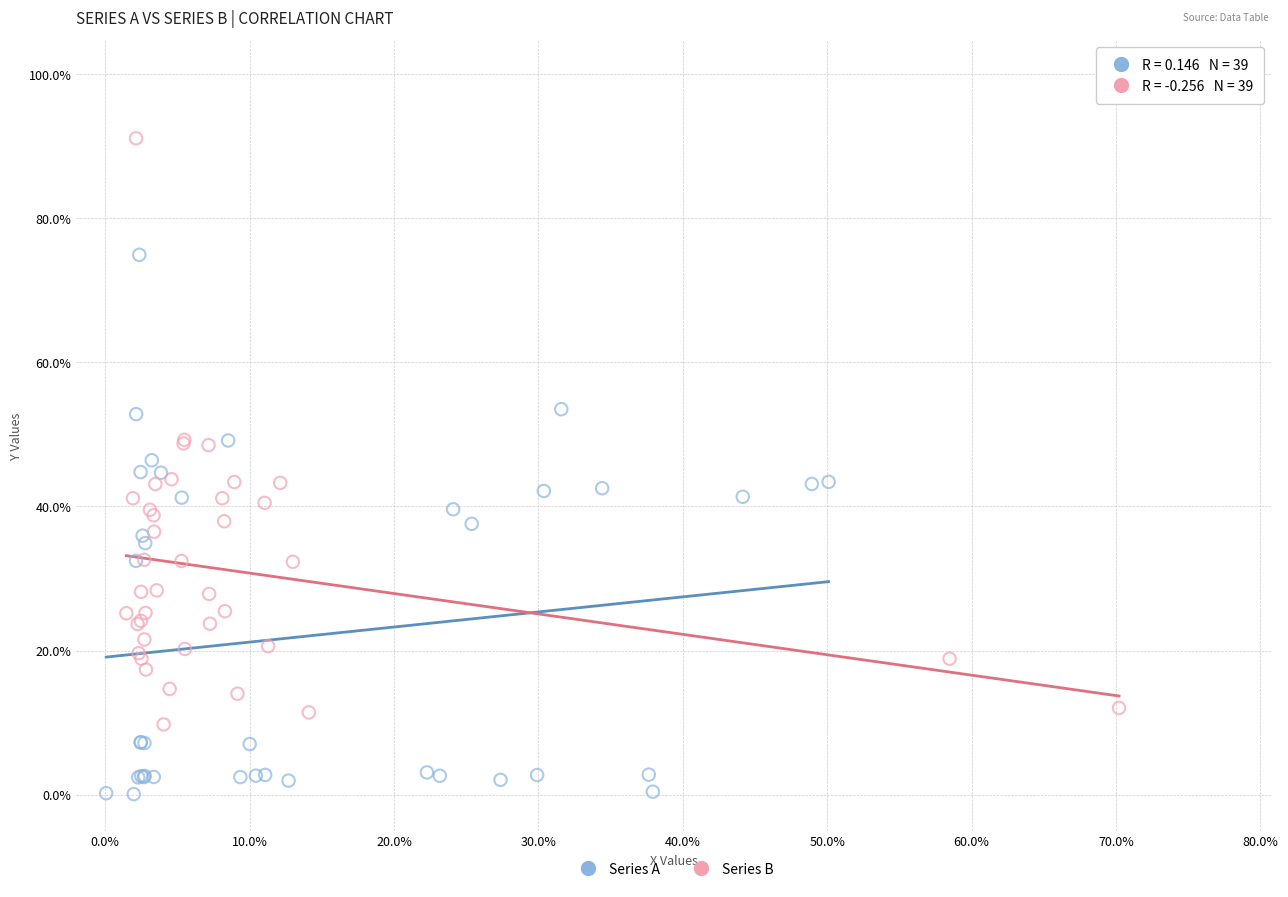

Which series has the largest Y range (max minus min)?

Series B